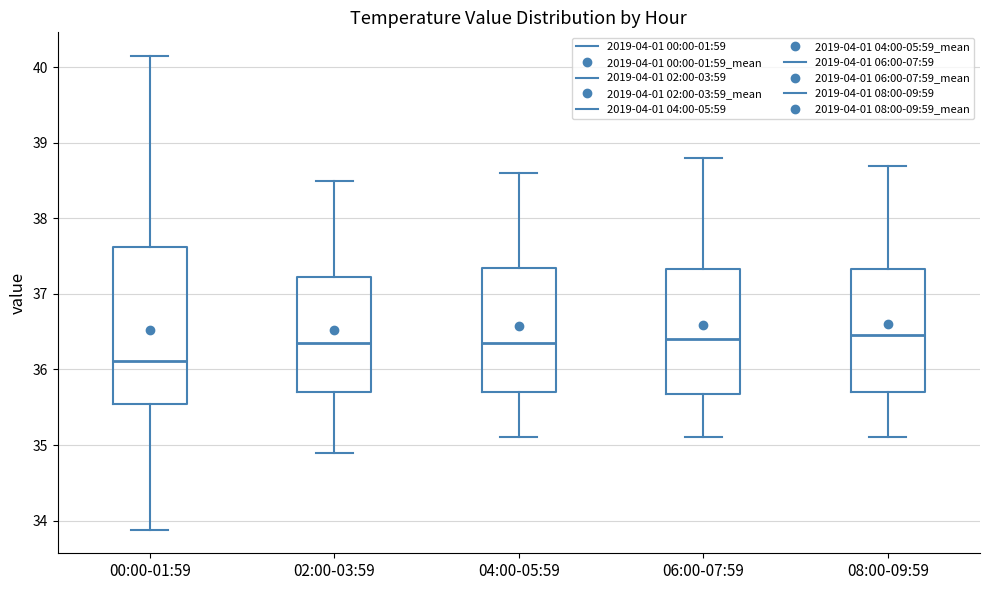

Reading left to right, read every box against the y-axis: the position of its median line, the range the box covers, and the ends of its whiskers. The values are not printed on the chart, so give them approximately, as read against the axis.

00:00-01:59: median 36.1, box 35.5 to 37.6, whiskers 33.9 to 40.2
02:00-03:59: median 36.4, box 35.7 to 37.2, whiskers 34.9 to 38.5
04:00-05:59: median 36.4, box 35.7 to 37.4, whiskers 35.1 to 38.6
06:00-07:59: median 36.4, box 35.7 to 37.3, whiskers 35.1 to 38.8
08:00-09:59: median 36.5, box 35.7 to 37.3, whiskers 35.1 to 38.7